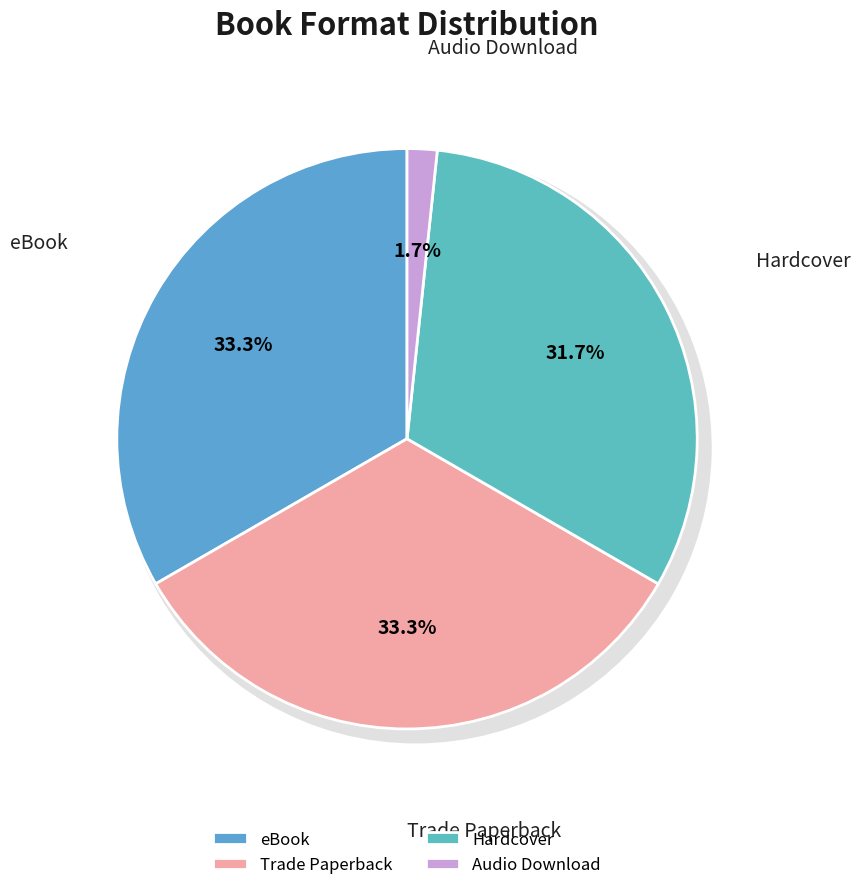

Which category has the biggest portion of the pie?

eBook